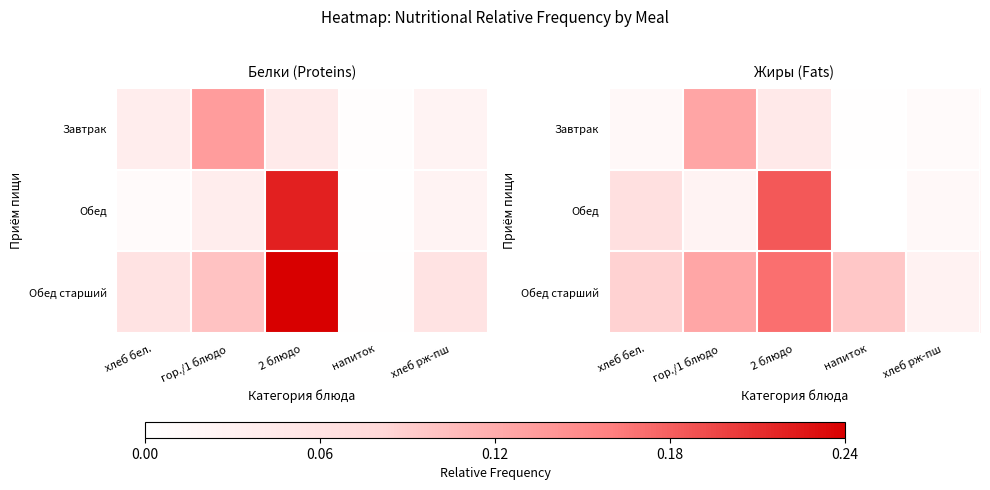

How many categories are shown in the chart?

5